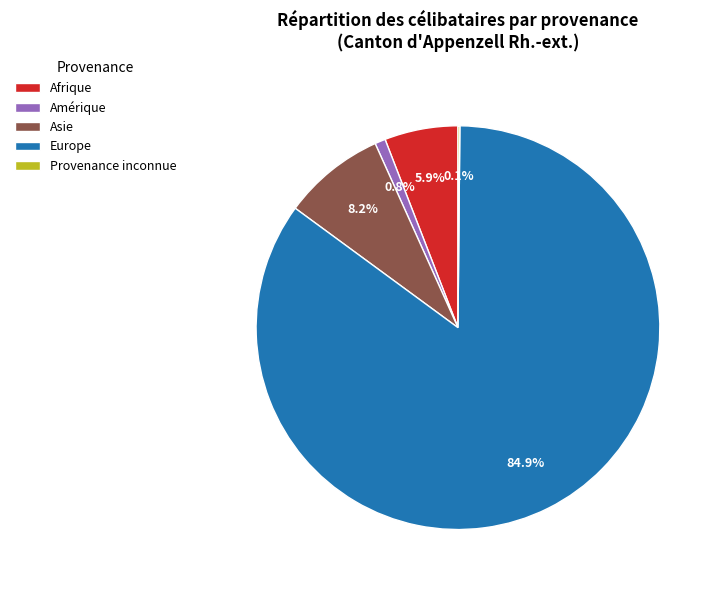

What is the total percentage of Afrique and Amérique?

6.7%